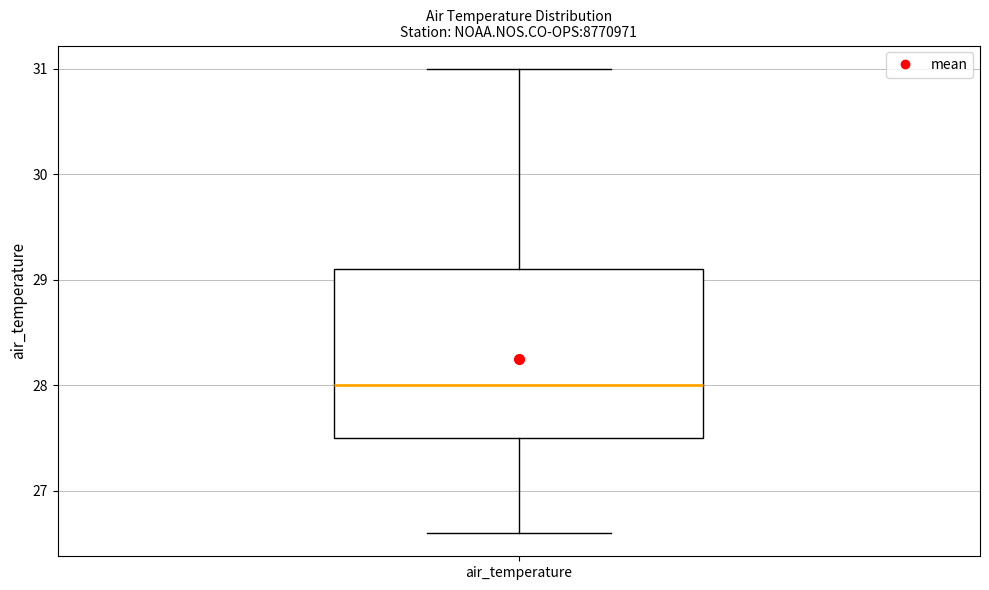

Transcribe this box plot: give where the median line is, the range the box spans, and where the two whiskers end, as read against the y-axis. The values are not printed on the chart, so give them approximately, as read against the axis.

median 28.0, box 27.5 to 29.1, whiskers 26.6 to 31.0